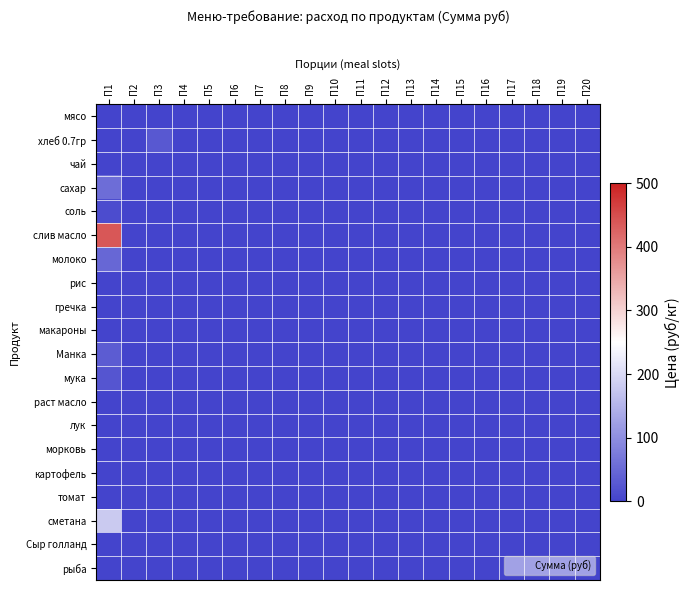

At how many categories does at least one series exceed 175?

1